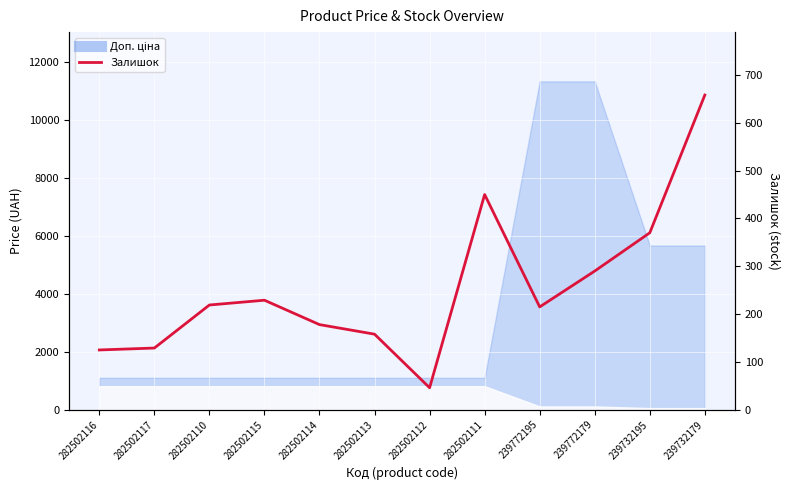

What is the difference between the values at 282502112 and 282502114?

132